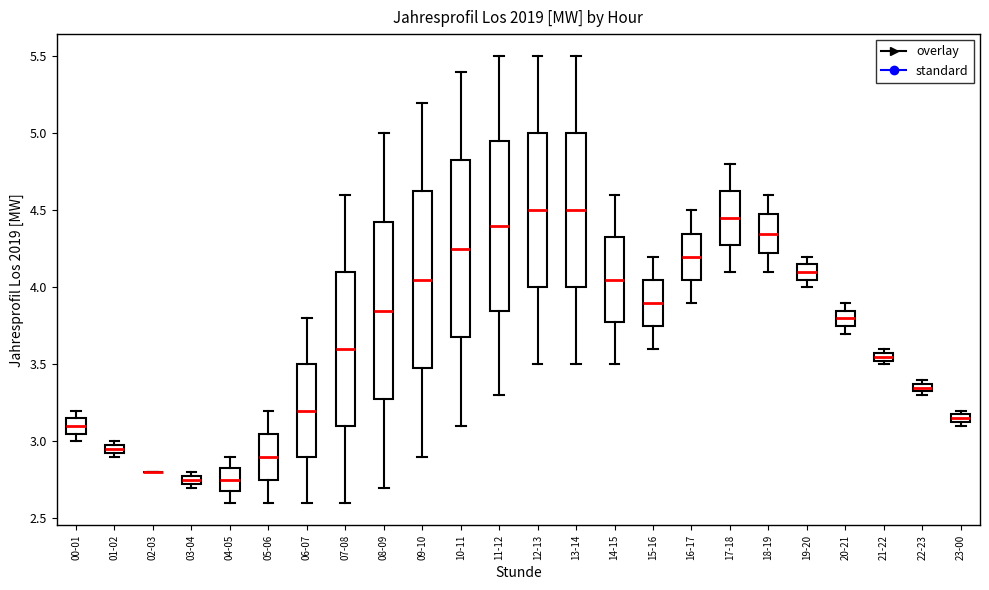

Where does the median line of the box for 13-14 sit on the y-axis? The values are not printed on the chart, so give them approximately, as read against the axis.

4.50